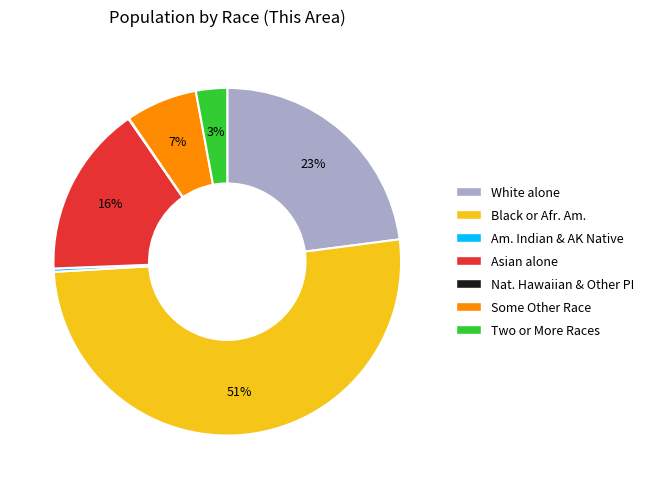

Is there any slice that represents more than half of the pie?

Yes